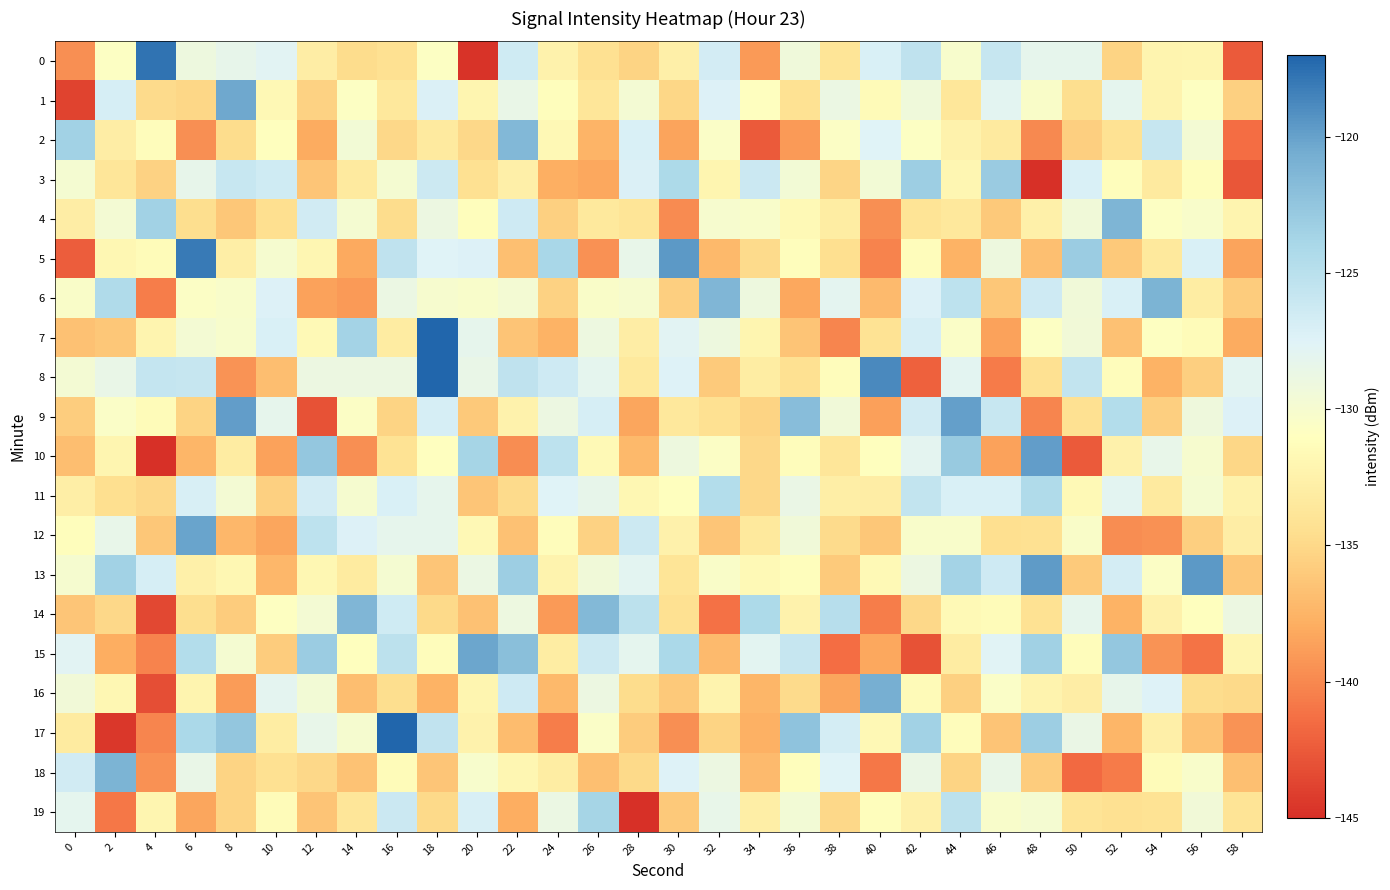

What is the total value across all series at 26?

-2623.7